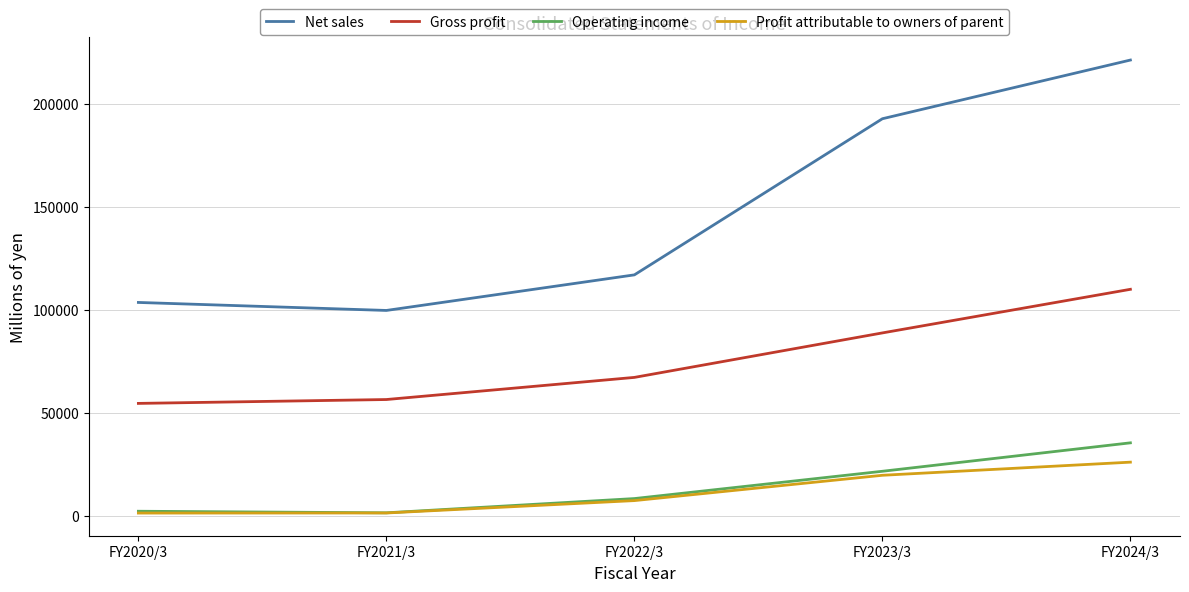

The value of Net sales at FY2023/3 is 192767. True or false?

True